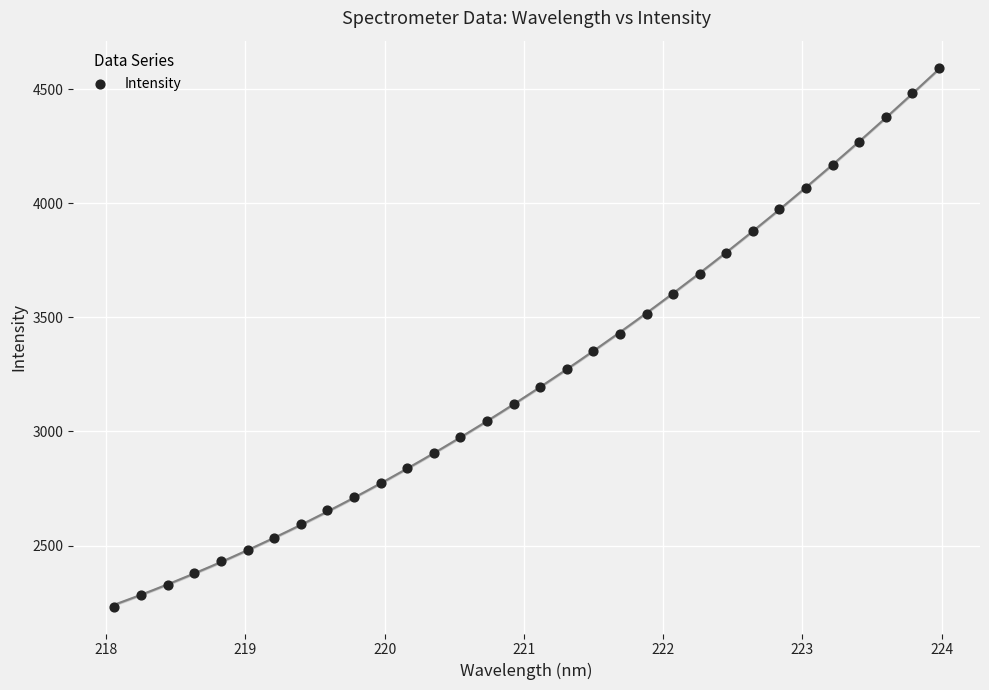

What is the range of Y values (max minus min)?

2361.8